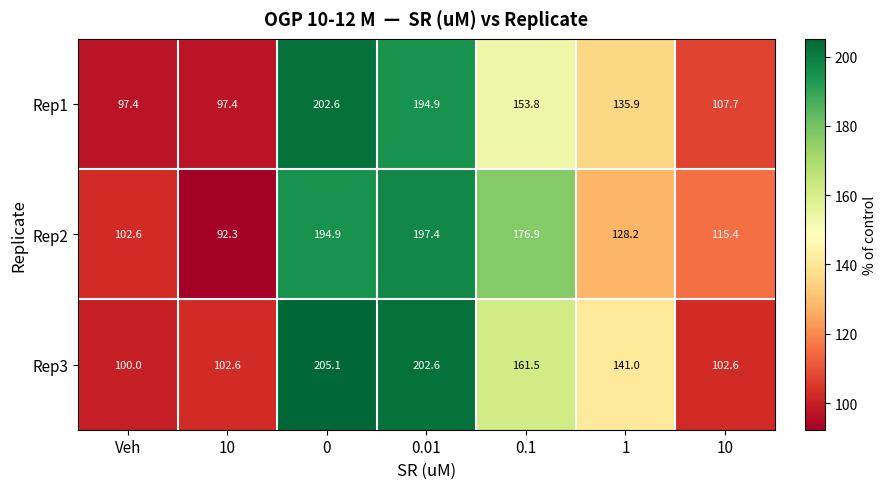

How many data points in Rep1 are above 135?

4